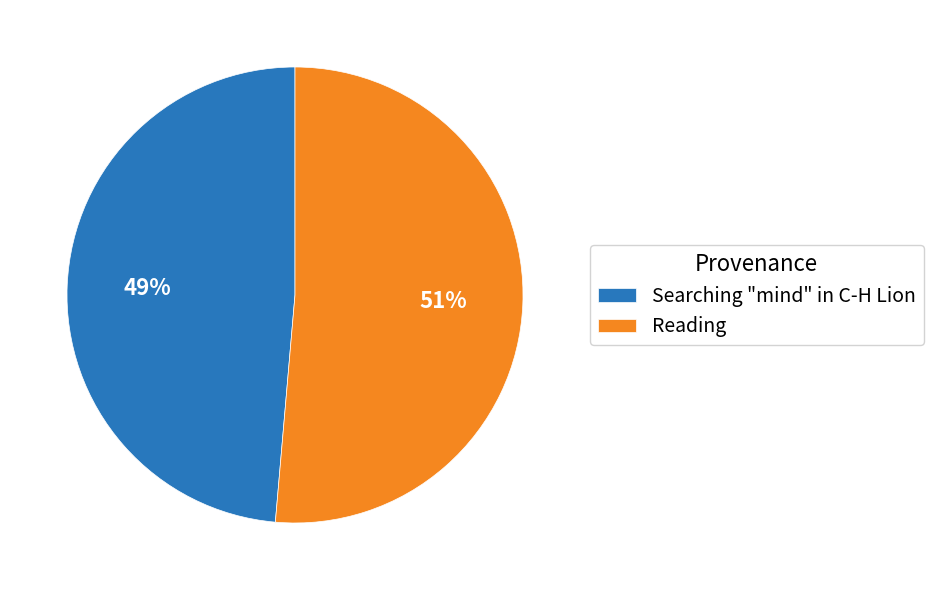

To the nearest percent, what is the combined percentage of Reading and Searching "mind" in C-H Lion?

100%